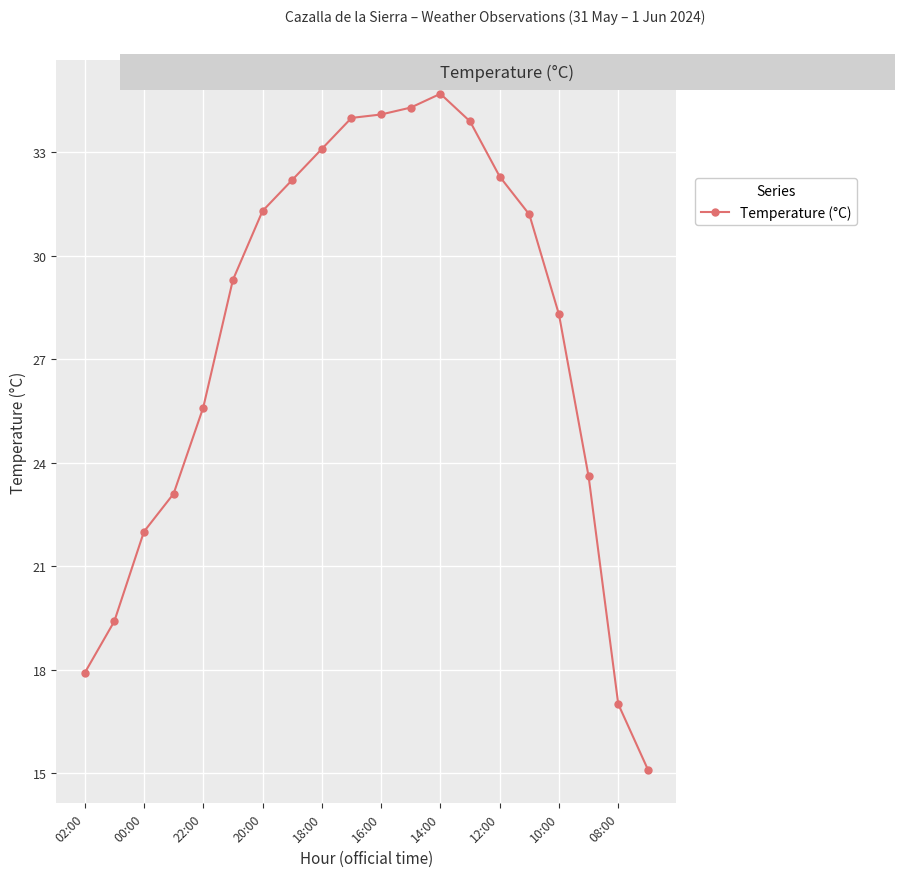

What is the sum of all values?

552.4